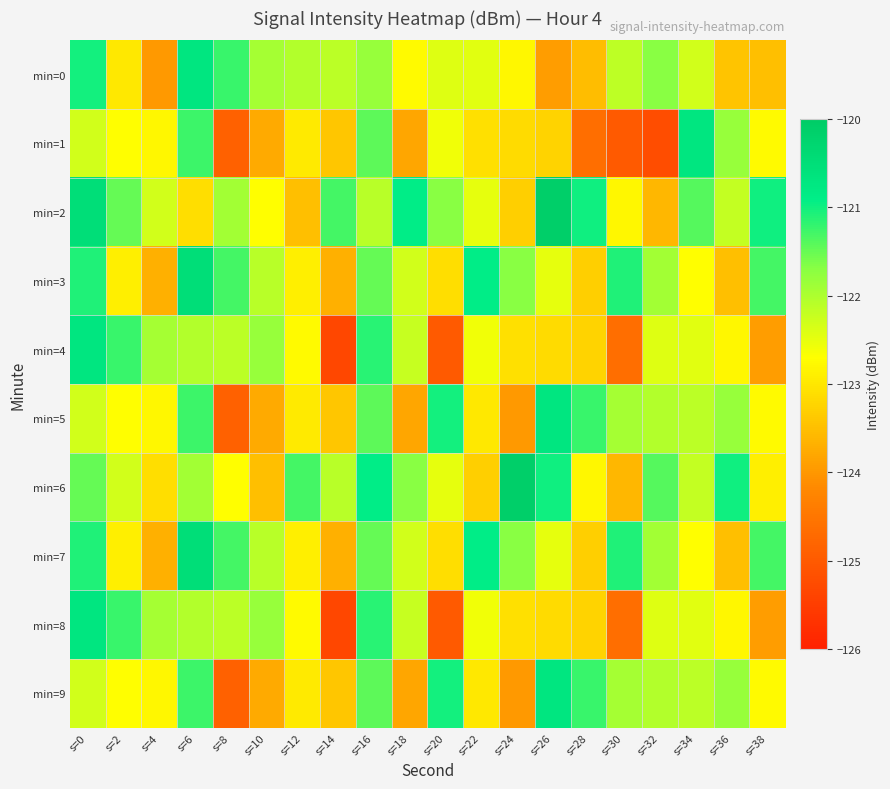

Which series changed the most between s=10 and s=24?

min=6